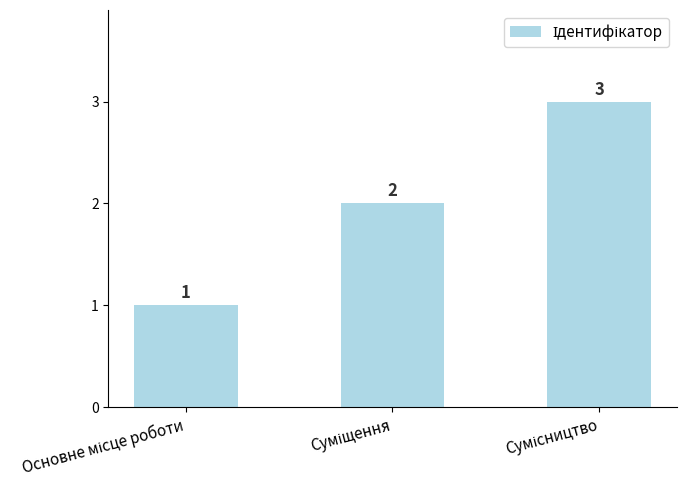

How many values are between 1 and 3?

3